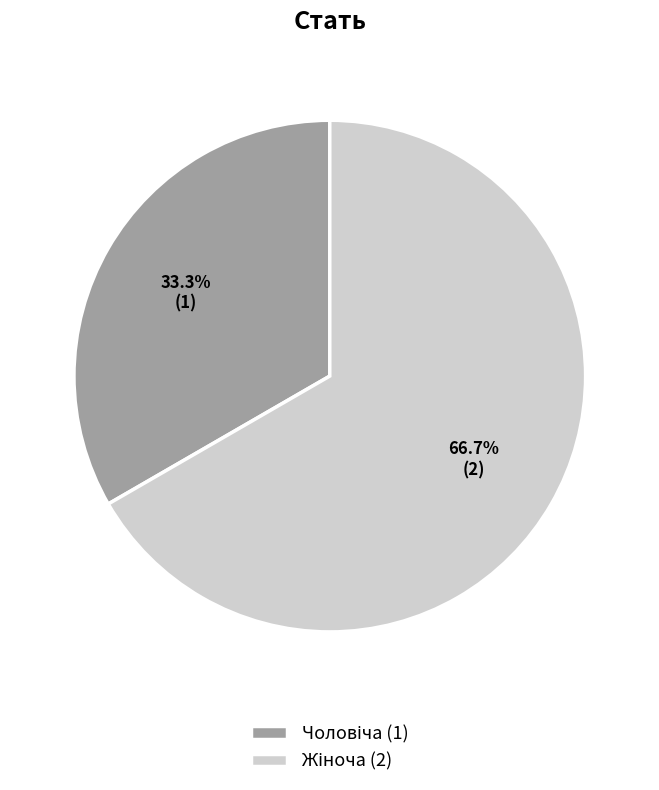

Does any single category account for the majority?

Yes